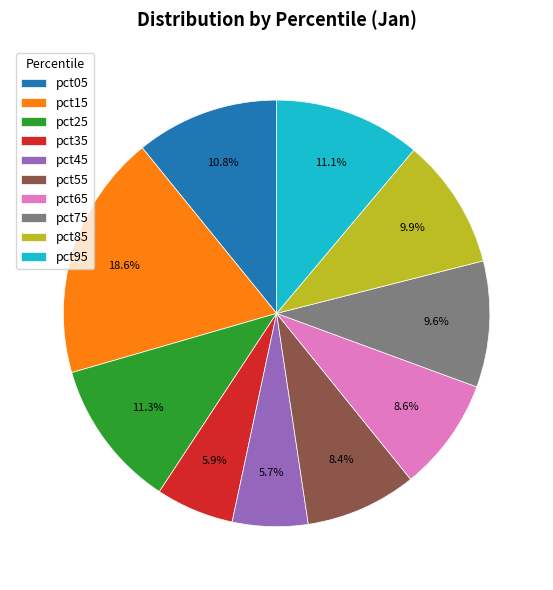

Does pct65 represent more than half of the total?

No